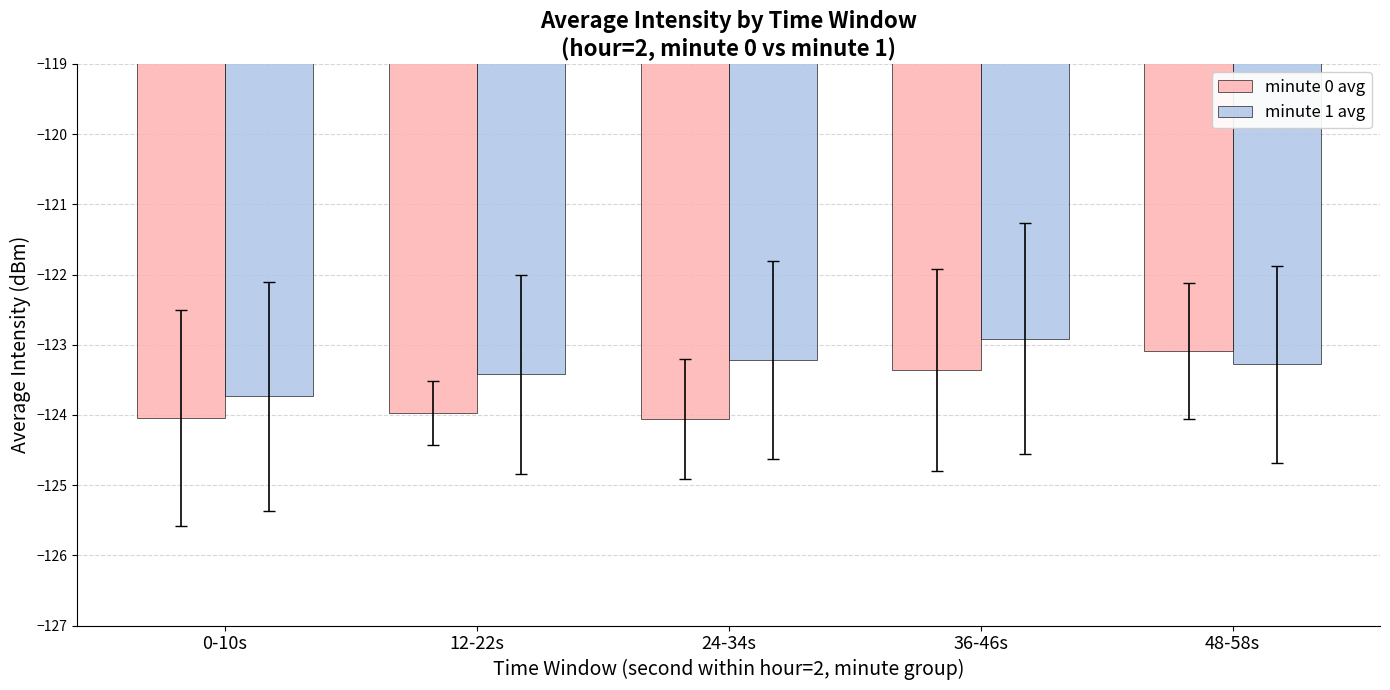

How many values in the minute 1 avg series exceed -123?

1